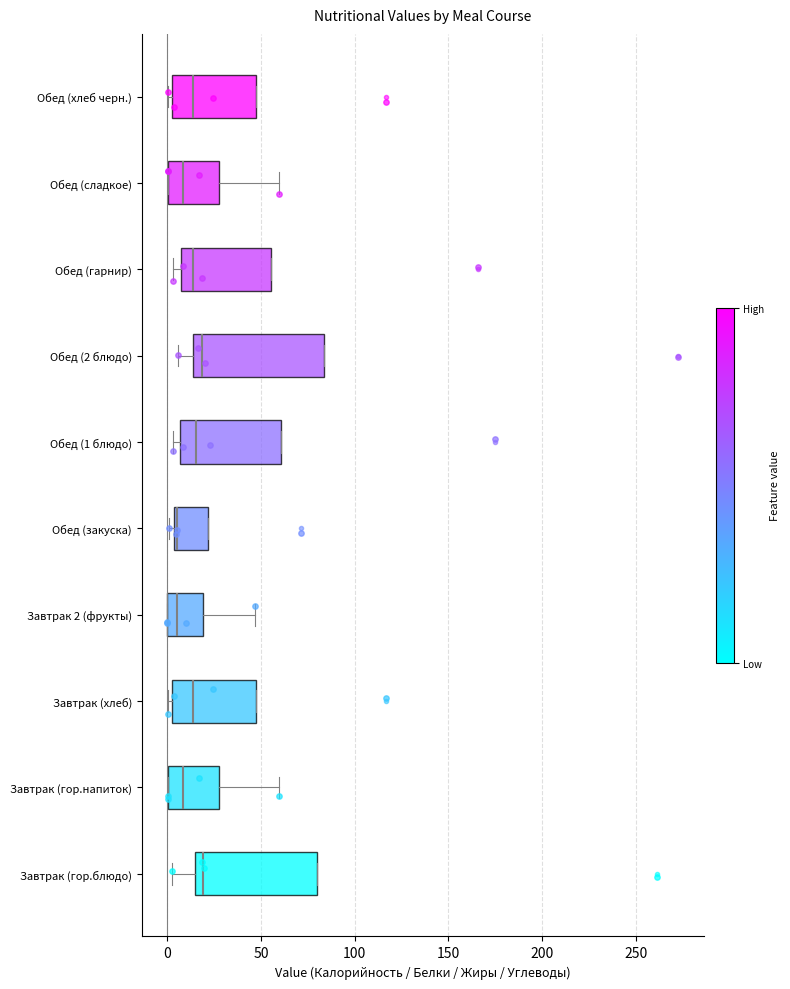

Reading bottom to top, transcribe this box plot: for each box, give where its median line is, the range the box spans, and where its two whiskers end, as read against the x-axis. The values are not printed on the chart, so give them approximately, as read against the axis.

Завтрак (гор.блюдо): median 20, box 15 to 80, whiskers 5 to 80
Завтрак (гор.напиток): median 10, box 0 to 25, whiskers 0 to 60
Завтрак (хлеб): median 15, box 5 to 50, whiskers 0 to 50
Завтрак 2 (фрукты): median 5, box 0 to 20, whiskers 0 to 45
Обед (закуска): median 5, box 5 to 20, whiskers 0 to 20
Обед (1 блюдо): median 15, box 5 to 60, whiskers 5 (just left of the box's left edge) to 60
Обед (2 блюдо): median 20, box 15 to 85, whiskers 5 to 85
Обед (гарнир): median 15, box 5 to 55, whiskers 5 (just left of the box's left edge) to 55
Обед (сладкое): median 10, box 0 to 25, whiskers 0 to 60
Обед (хлеб черн.): median 15, box 5 to 50, whiskers 0 to 50